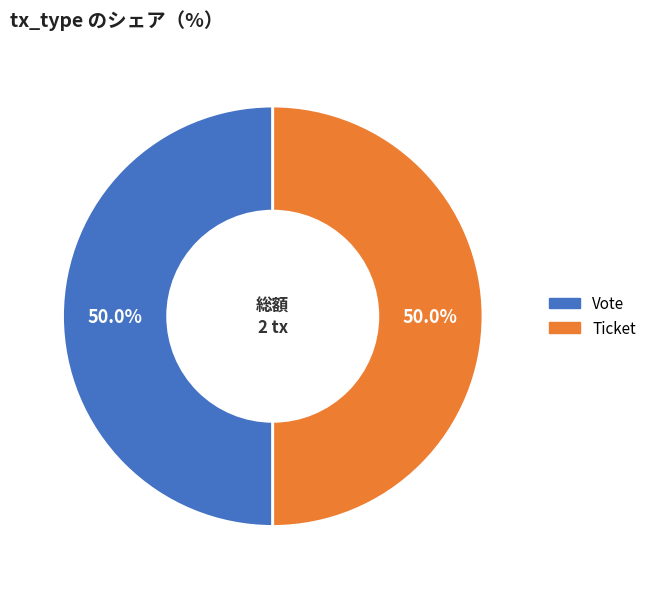

What is the total percentage of Ticket and Vote?

100.0%